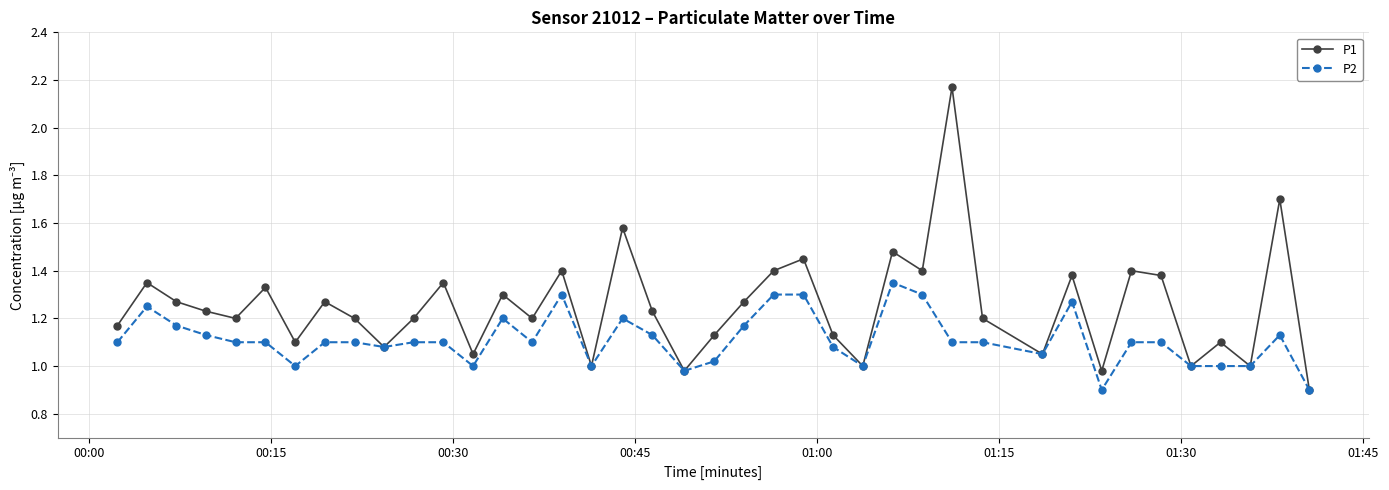

List the series in order of their peak value, lowest first.

P2, P1